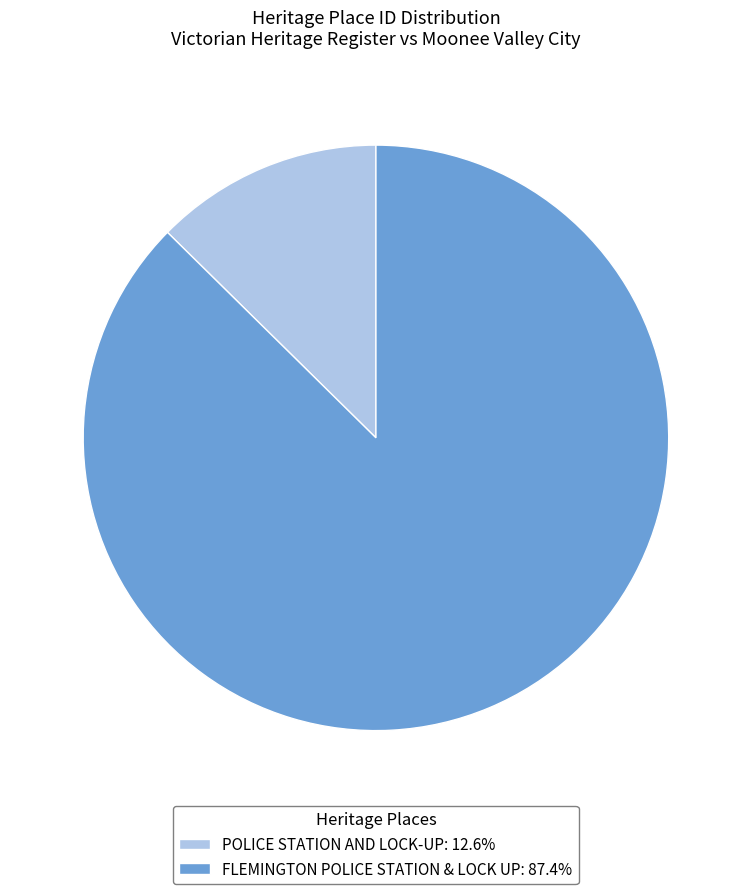

Combined, do FLEMINGTON POLICE STATION & LOCK UP and POLICE STATION AND LOCK-UP account for over 50%?

Yes